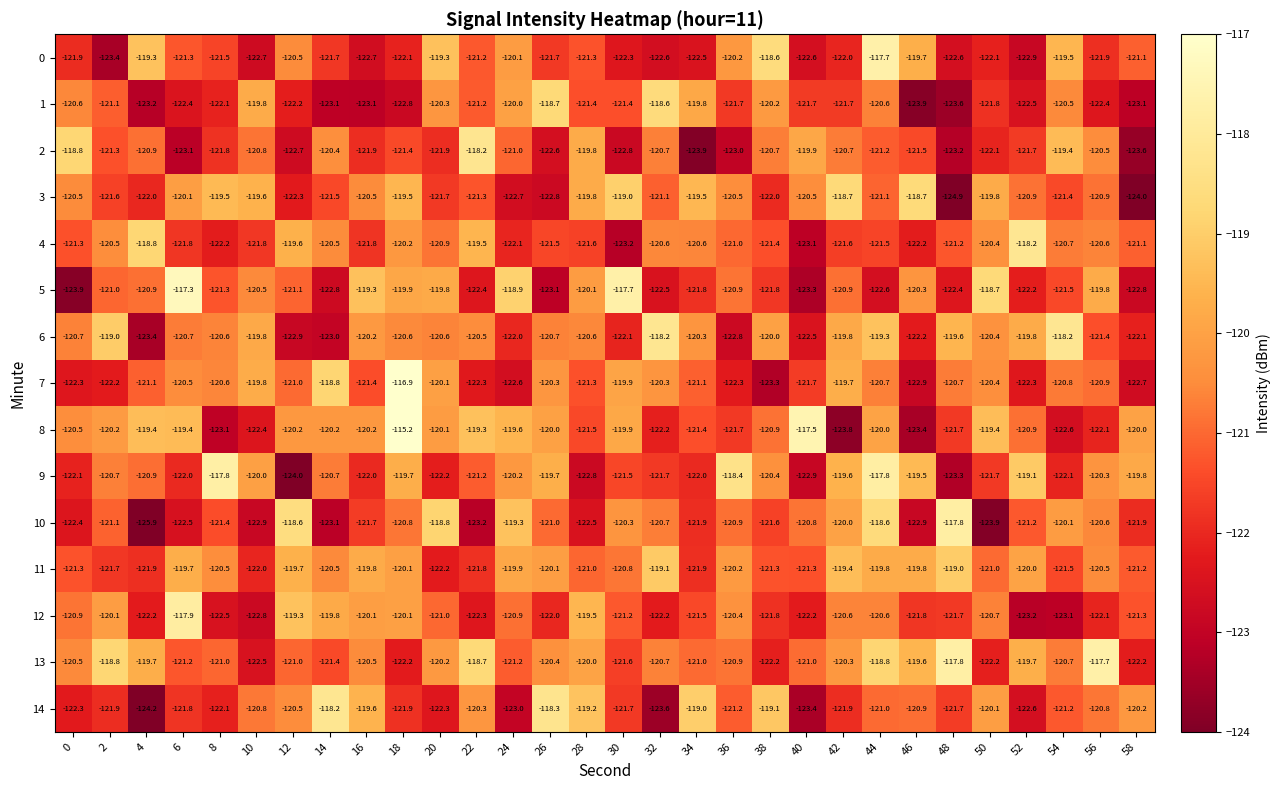

At 26, list the series in order from largest to smallest.

14, 1, 9, 8, 11, 7, 13, 6, 10, 4, 0, 12, 2, 3, 5